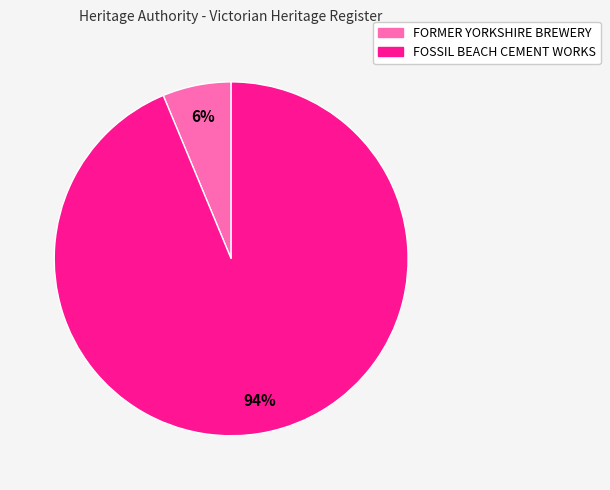

To the nearest percent, what is the average slice percentage?

50%